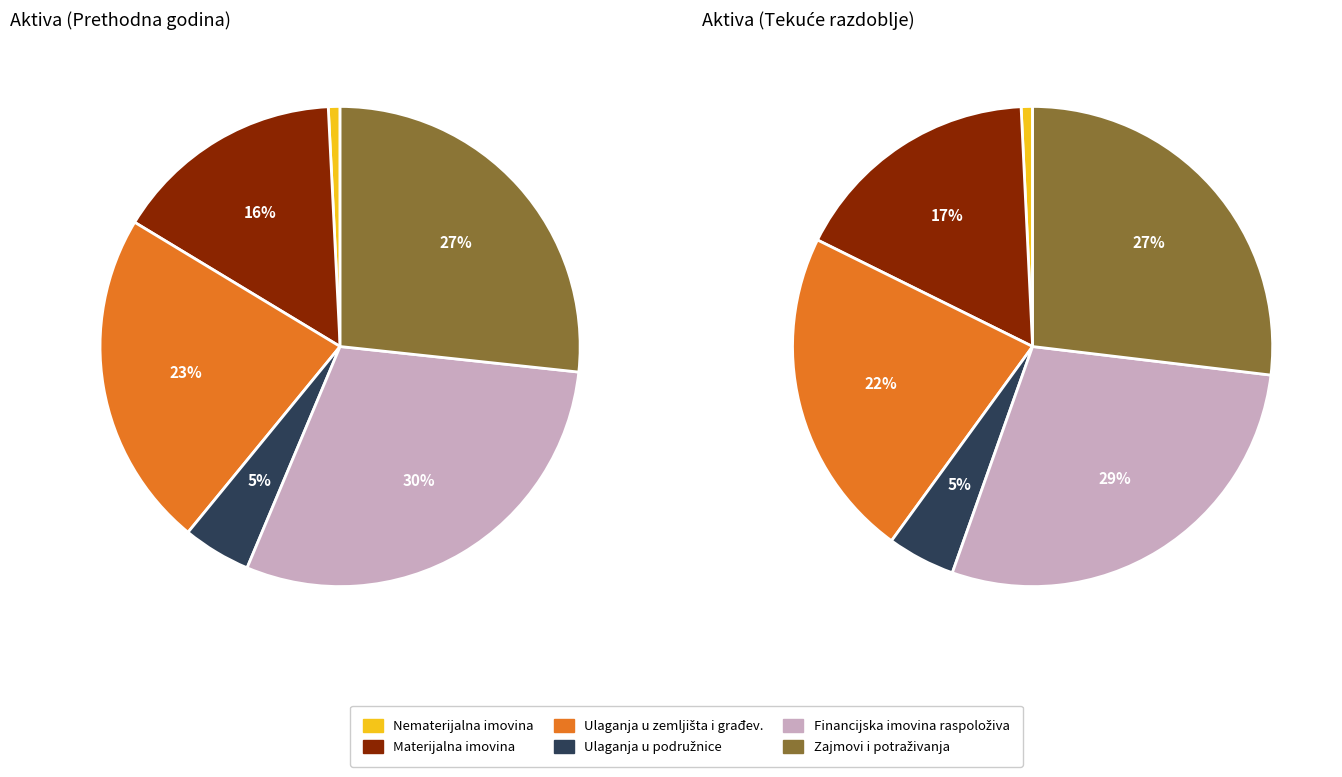

True or false: Materijalna imovina accounts for 24% of the total.

False